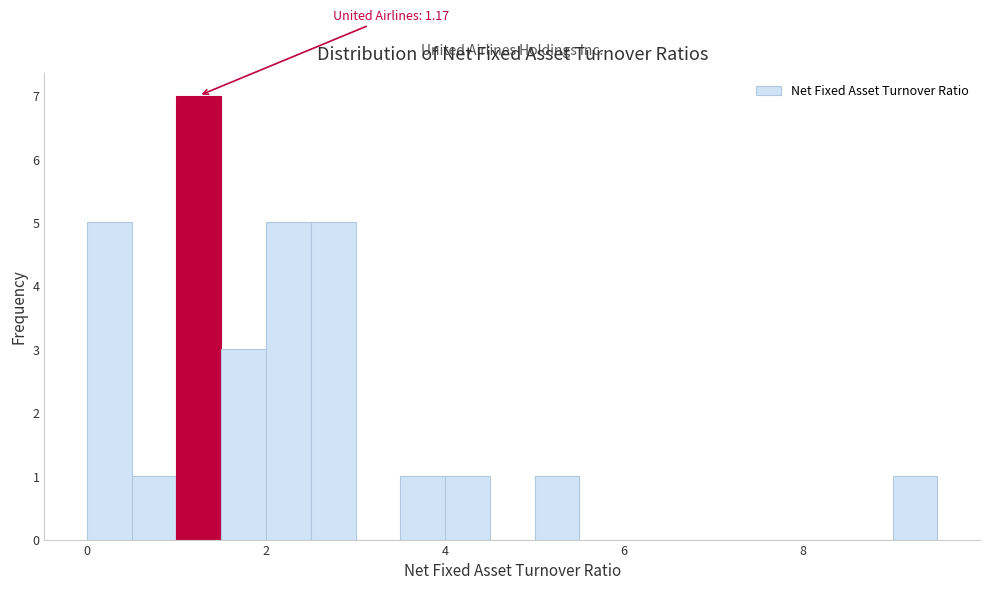

Around what value on the x-axis is the tallest bar? Give the approximate position of its centre, as read against the axis.

1.2